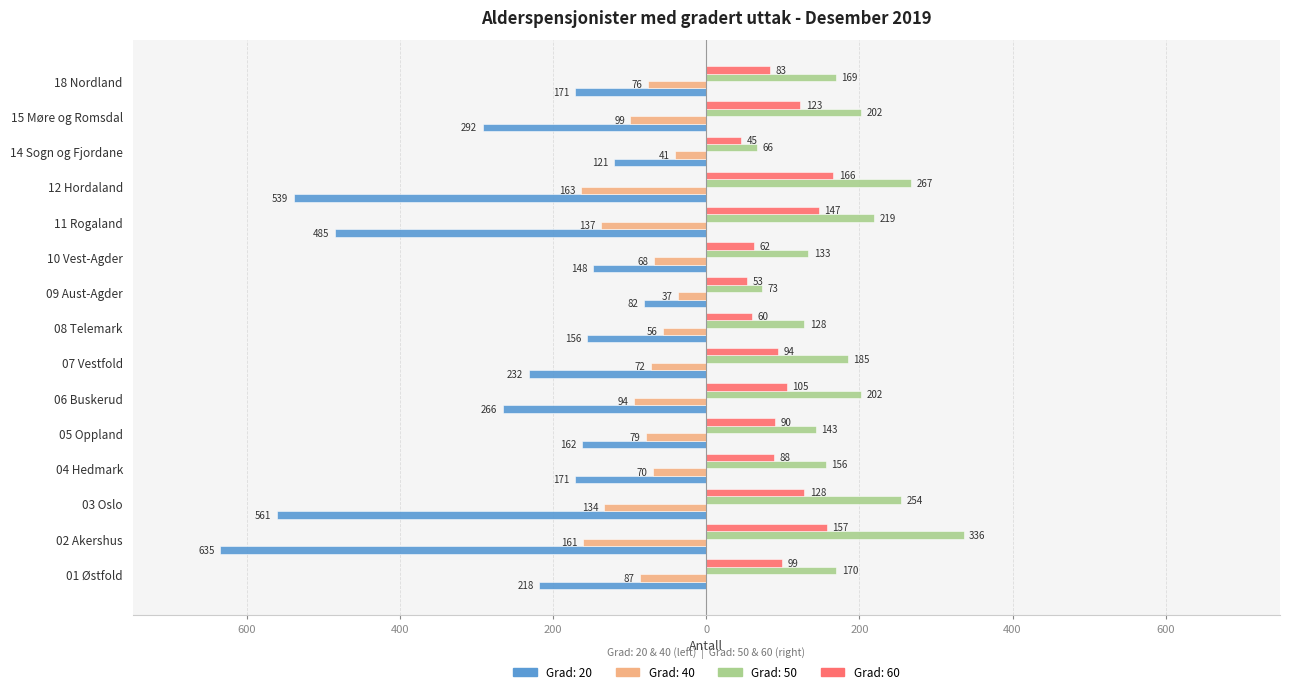

What are all the series names shown in the legend?

Grad: 20, Grad: 40, Grad: 50, Grad: 60